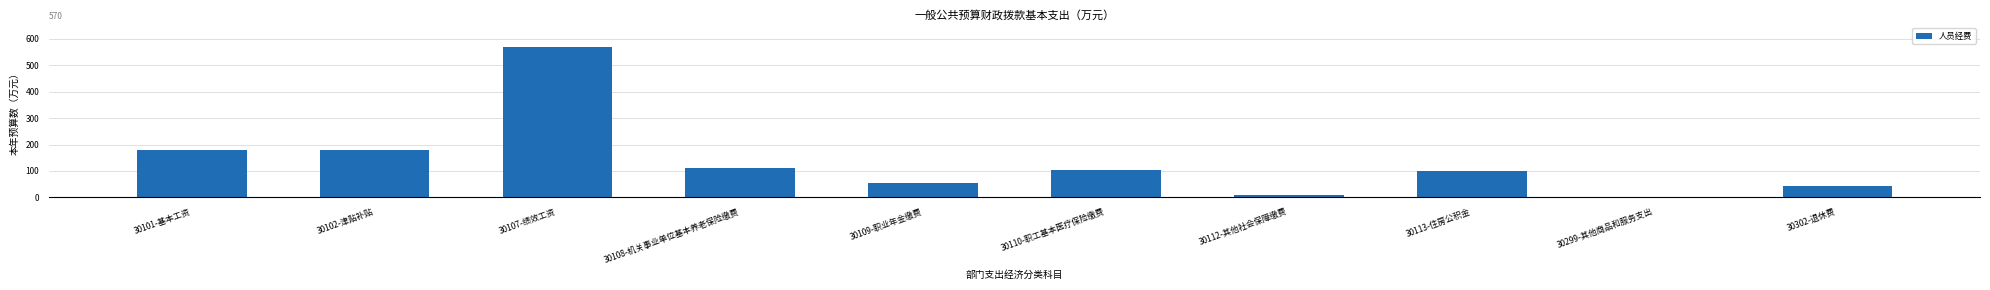

At which label is the value closest to 284?

30102-津贴补贴